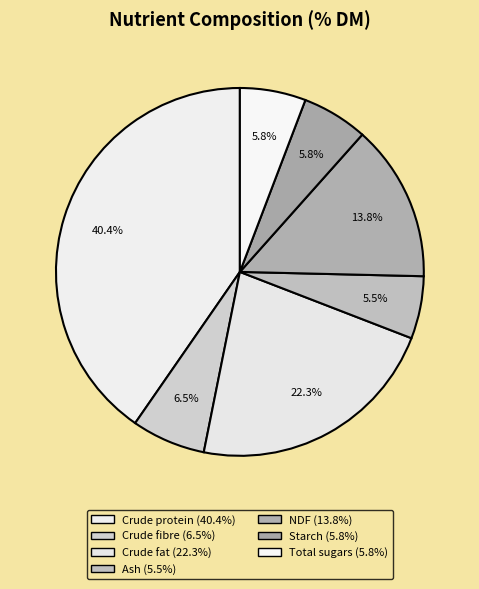

How many segments does this pie chart have?

7